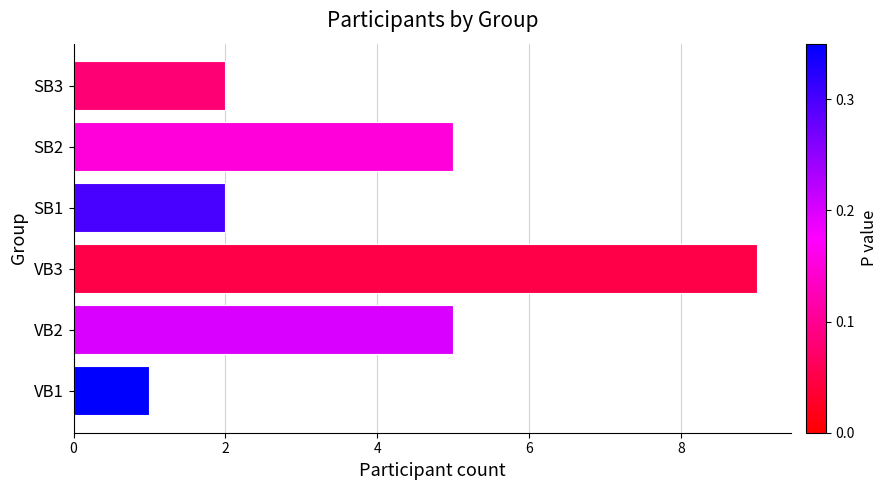

The chart shows a value of 2 at VB1. True or false?

False